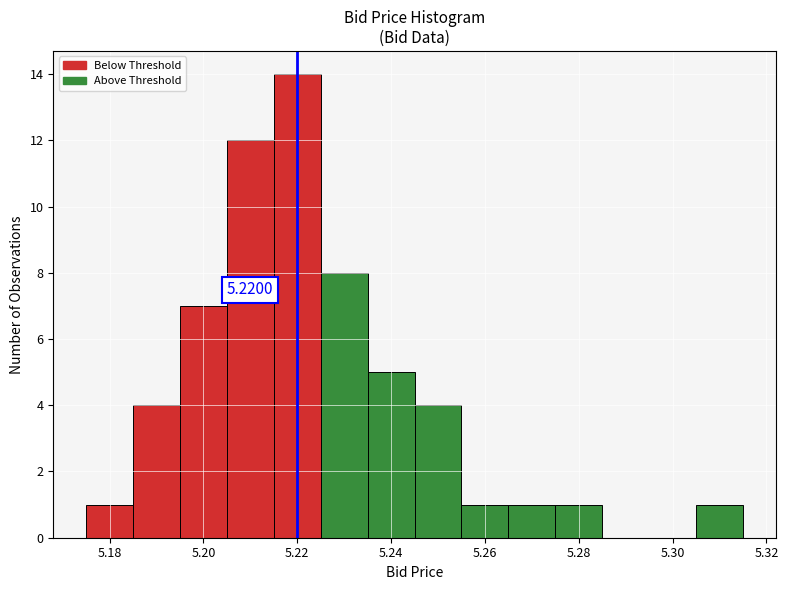

Over which range of the x-axis is the bar tallest?

5.215 to 5.225